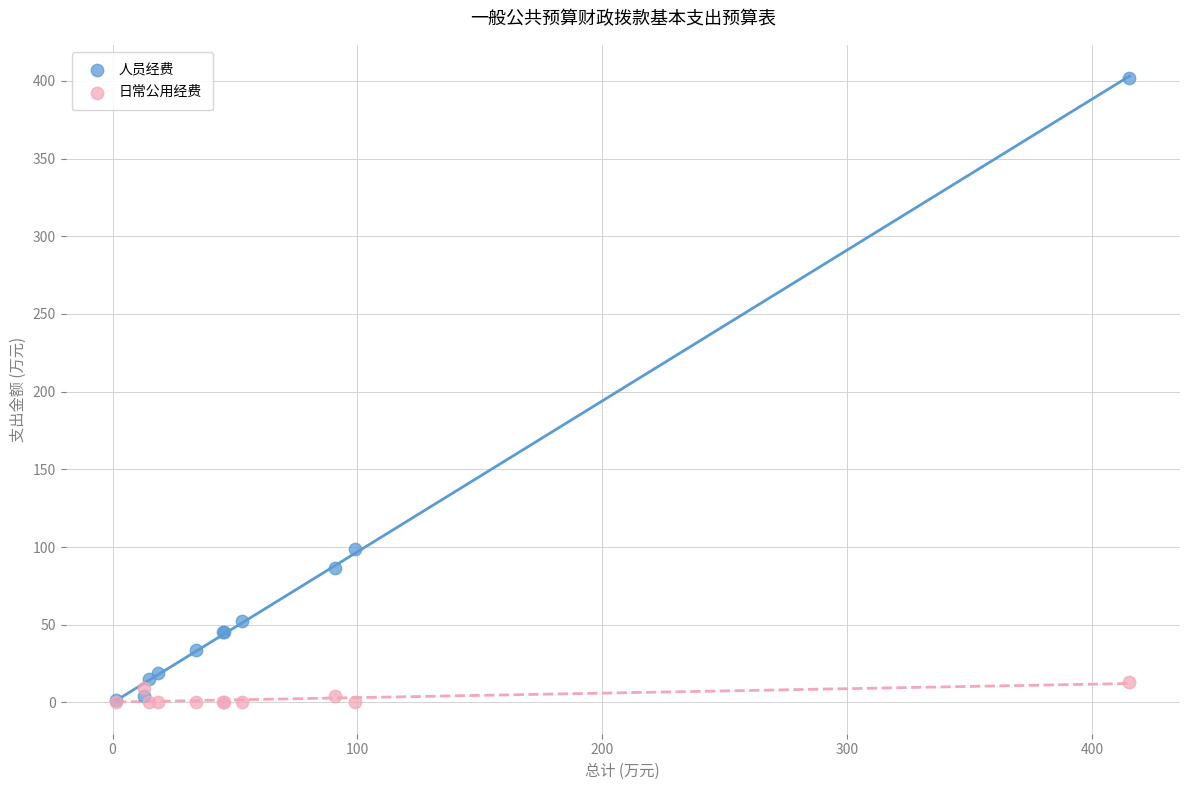

What are all the series names shown in the legend?

人员经费, 日常公用经费